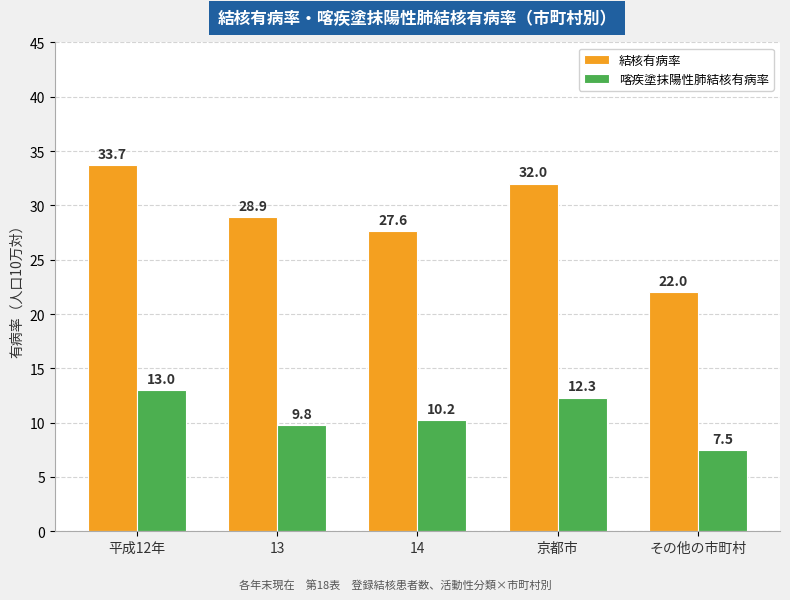

Rank the series by their average value, from lowest to highest.

喀疾塗抹陽性肺結核有病率, 結核有病率